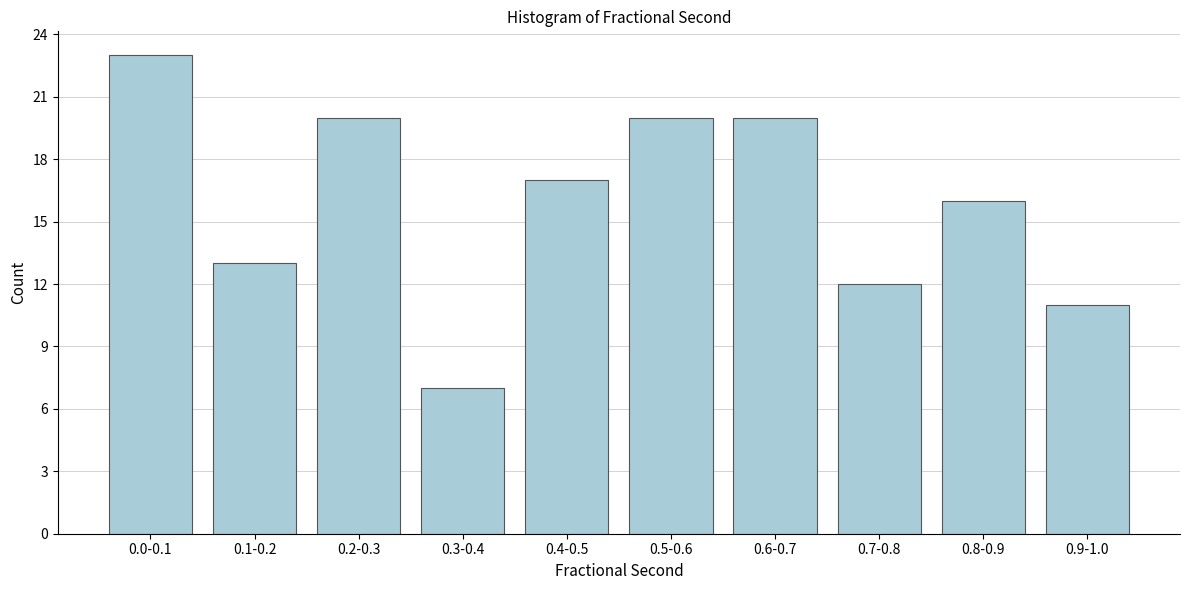

Reading left to right, list all the values displayed in this chart.

23	13	20	7	17	20	20	12	16	11